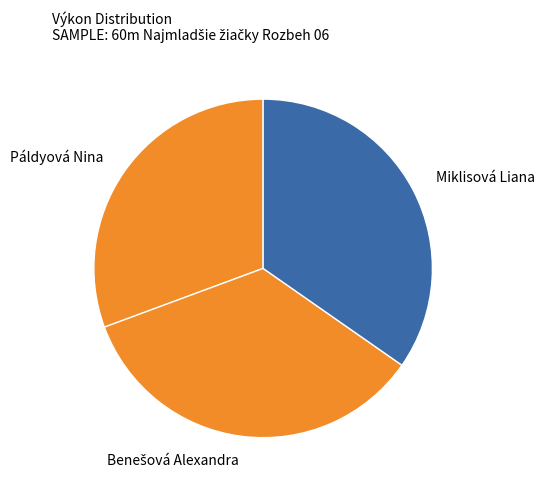

Between Páldyová Nina and Miklisová Liana, which is larger?

Miklisová Liana